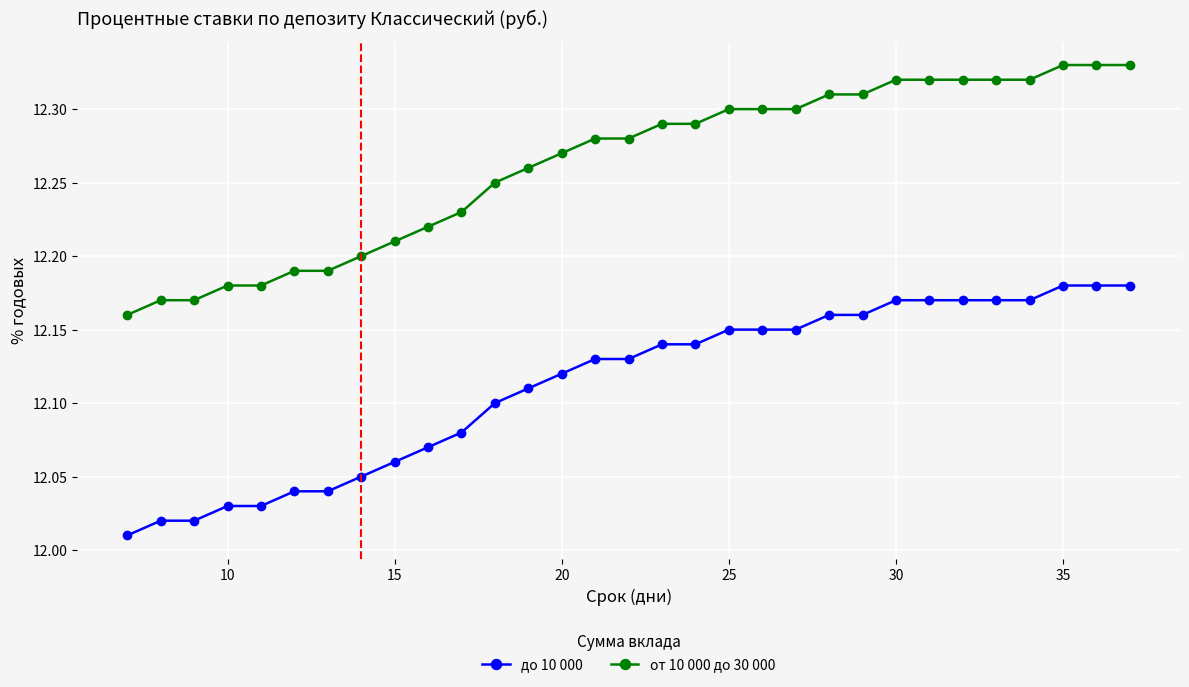

List the series in order of their peak value, lowest first.

до 10 000, от 10 000 до 30 000